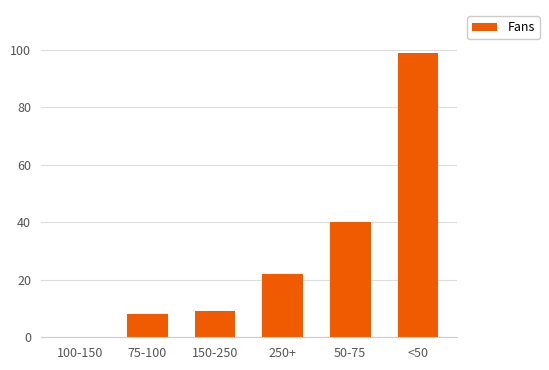

Reading left to right, extract all data points from this chart.

0	8	9	22	40	99